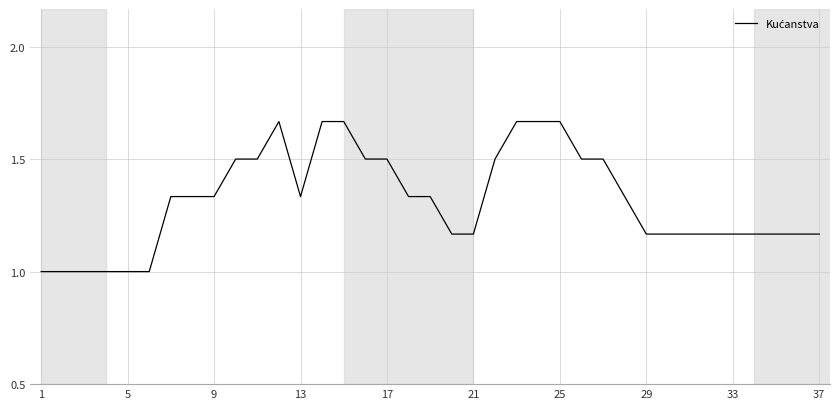

What is the difference between the second highest and second lowest values?

0.7